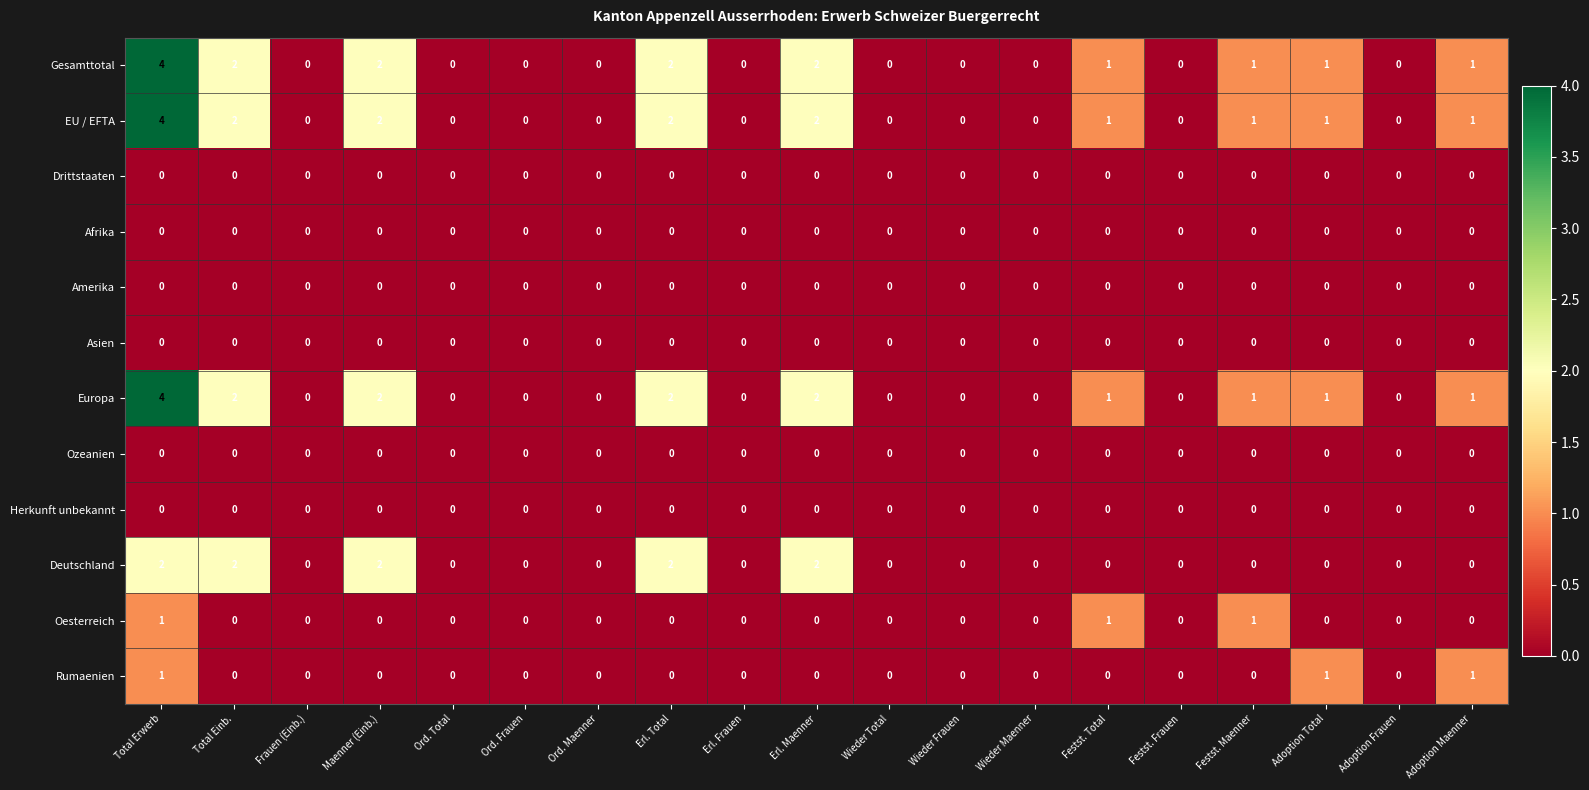

At which category is the sum across all series the highest?

Total Erwerb